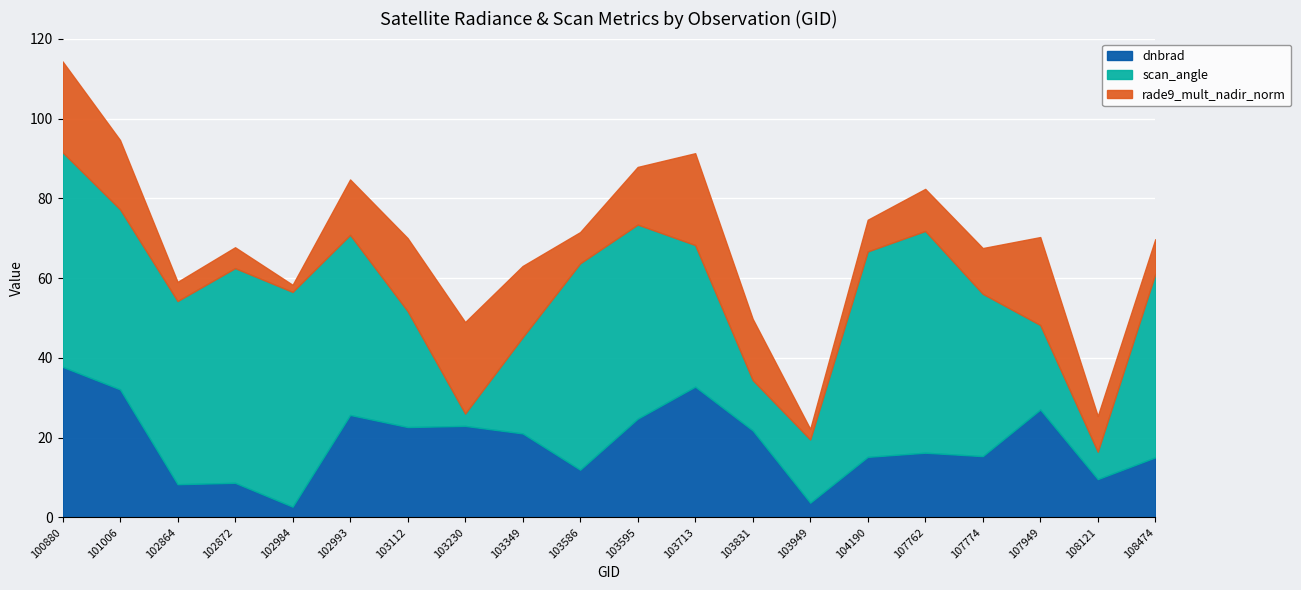

Rank the series at 103349 from lowest to highest value.

rade9_mult_nadir_norm, dnbrad, scan_angle